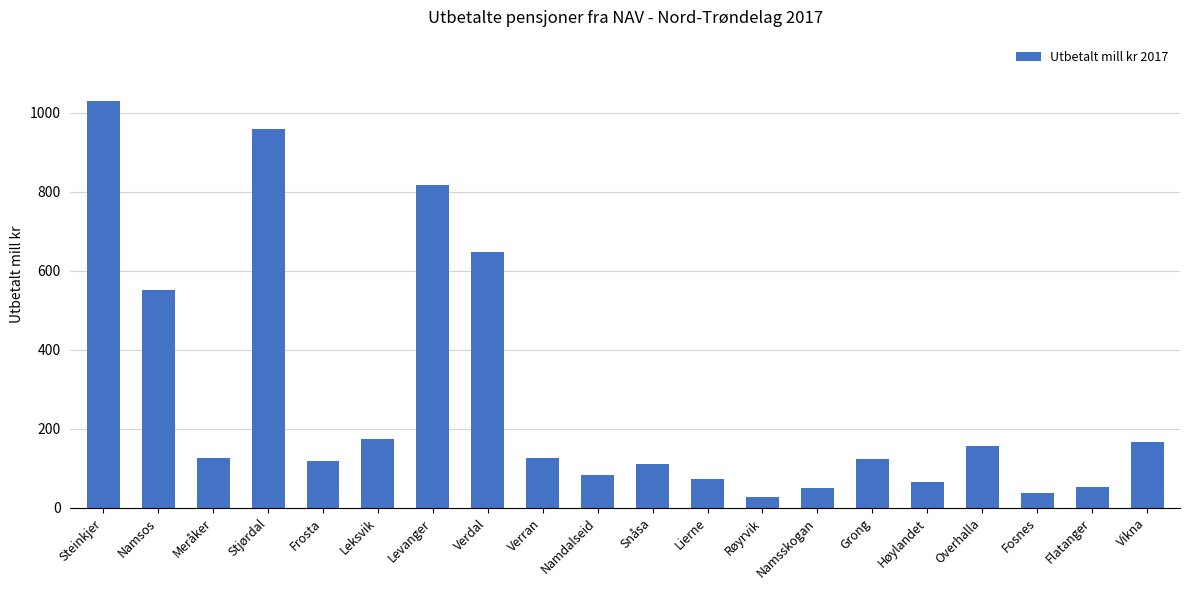

What is the sum of the values at Vikna and Overhalla?

324.9